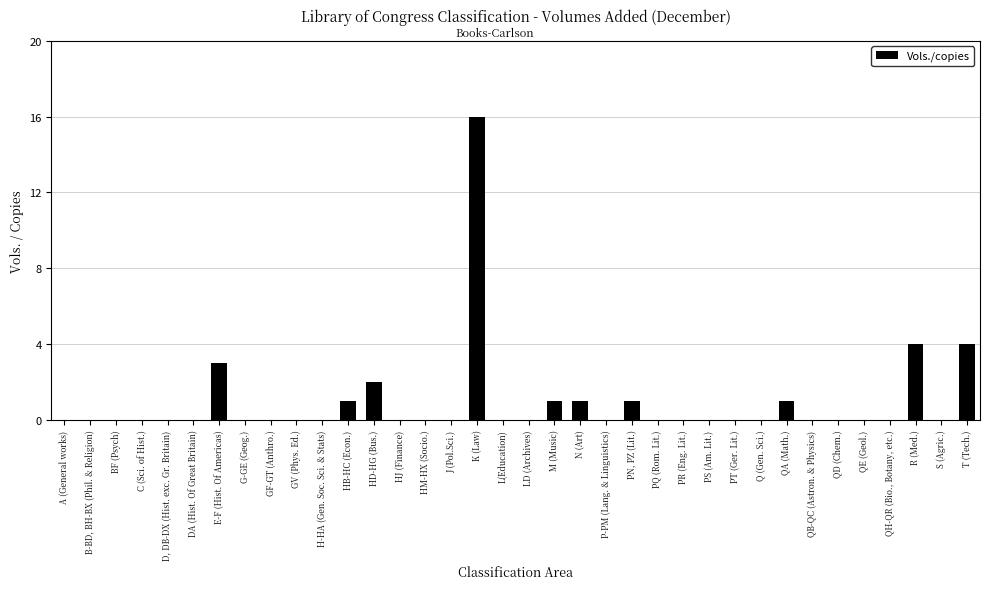

The value at GF-GT (Anthro.) is 5. True or false?

False